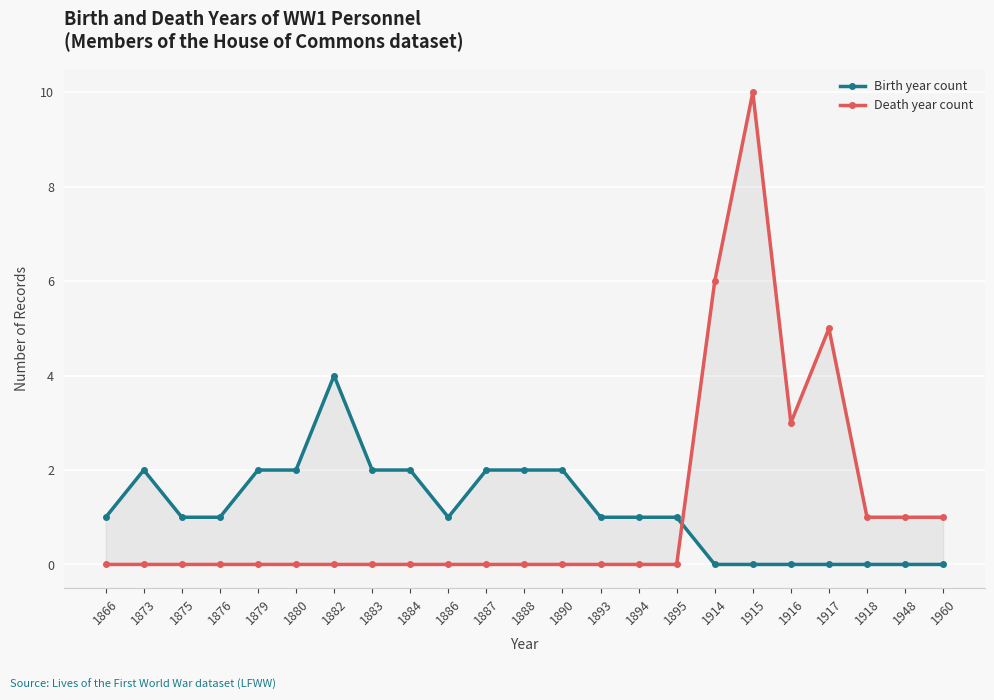

In Birth year count, how many points are lower than both neighbors (excluding endpoints)?

1